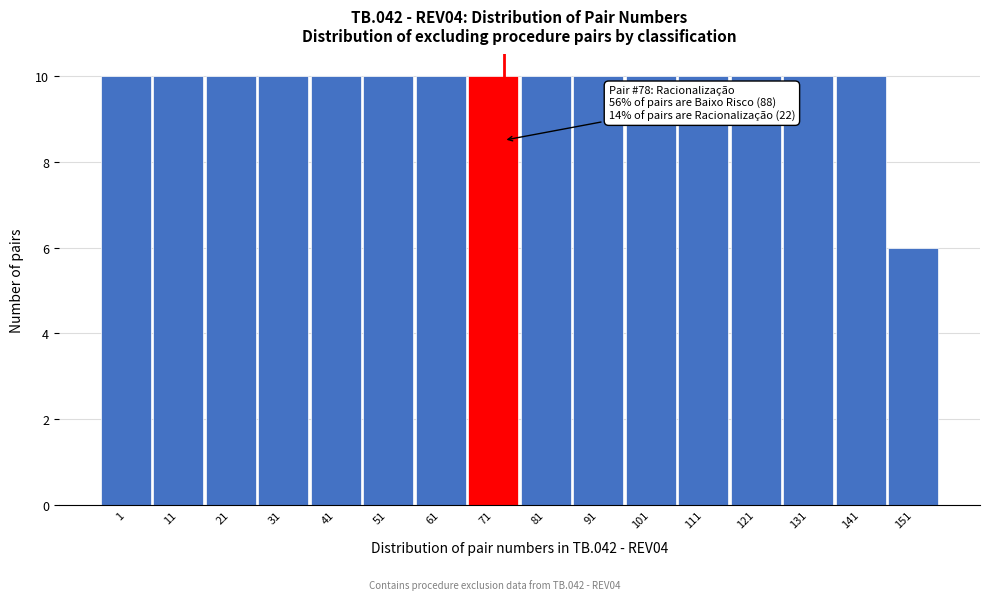

Reading right to left, what are all the values shown in this chart?

151=6	141=10	131=10	121=10	111=10	101=10	91=10	81=10	71=10	61=10	51=10	41=10	31=10	21=10	11=10	1=10